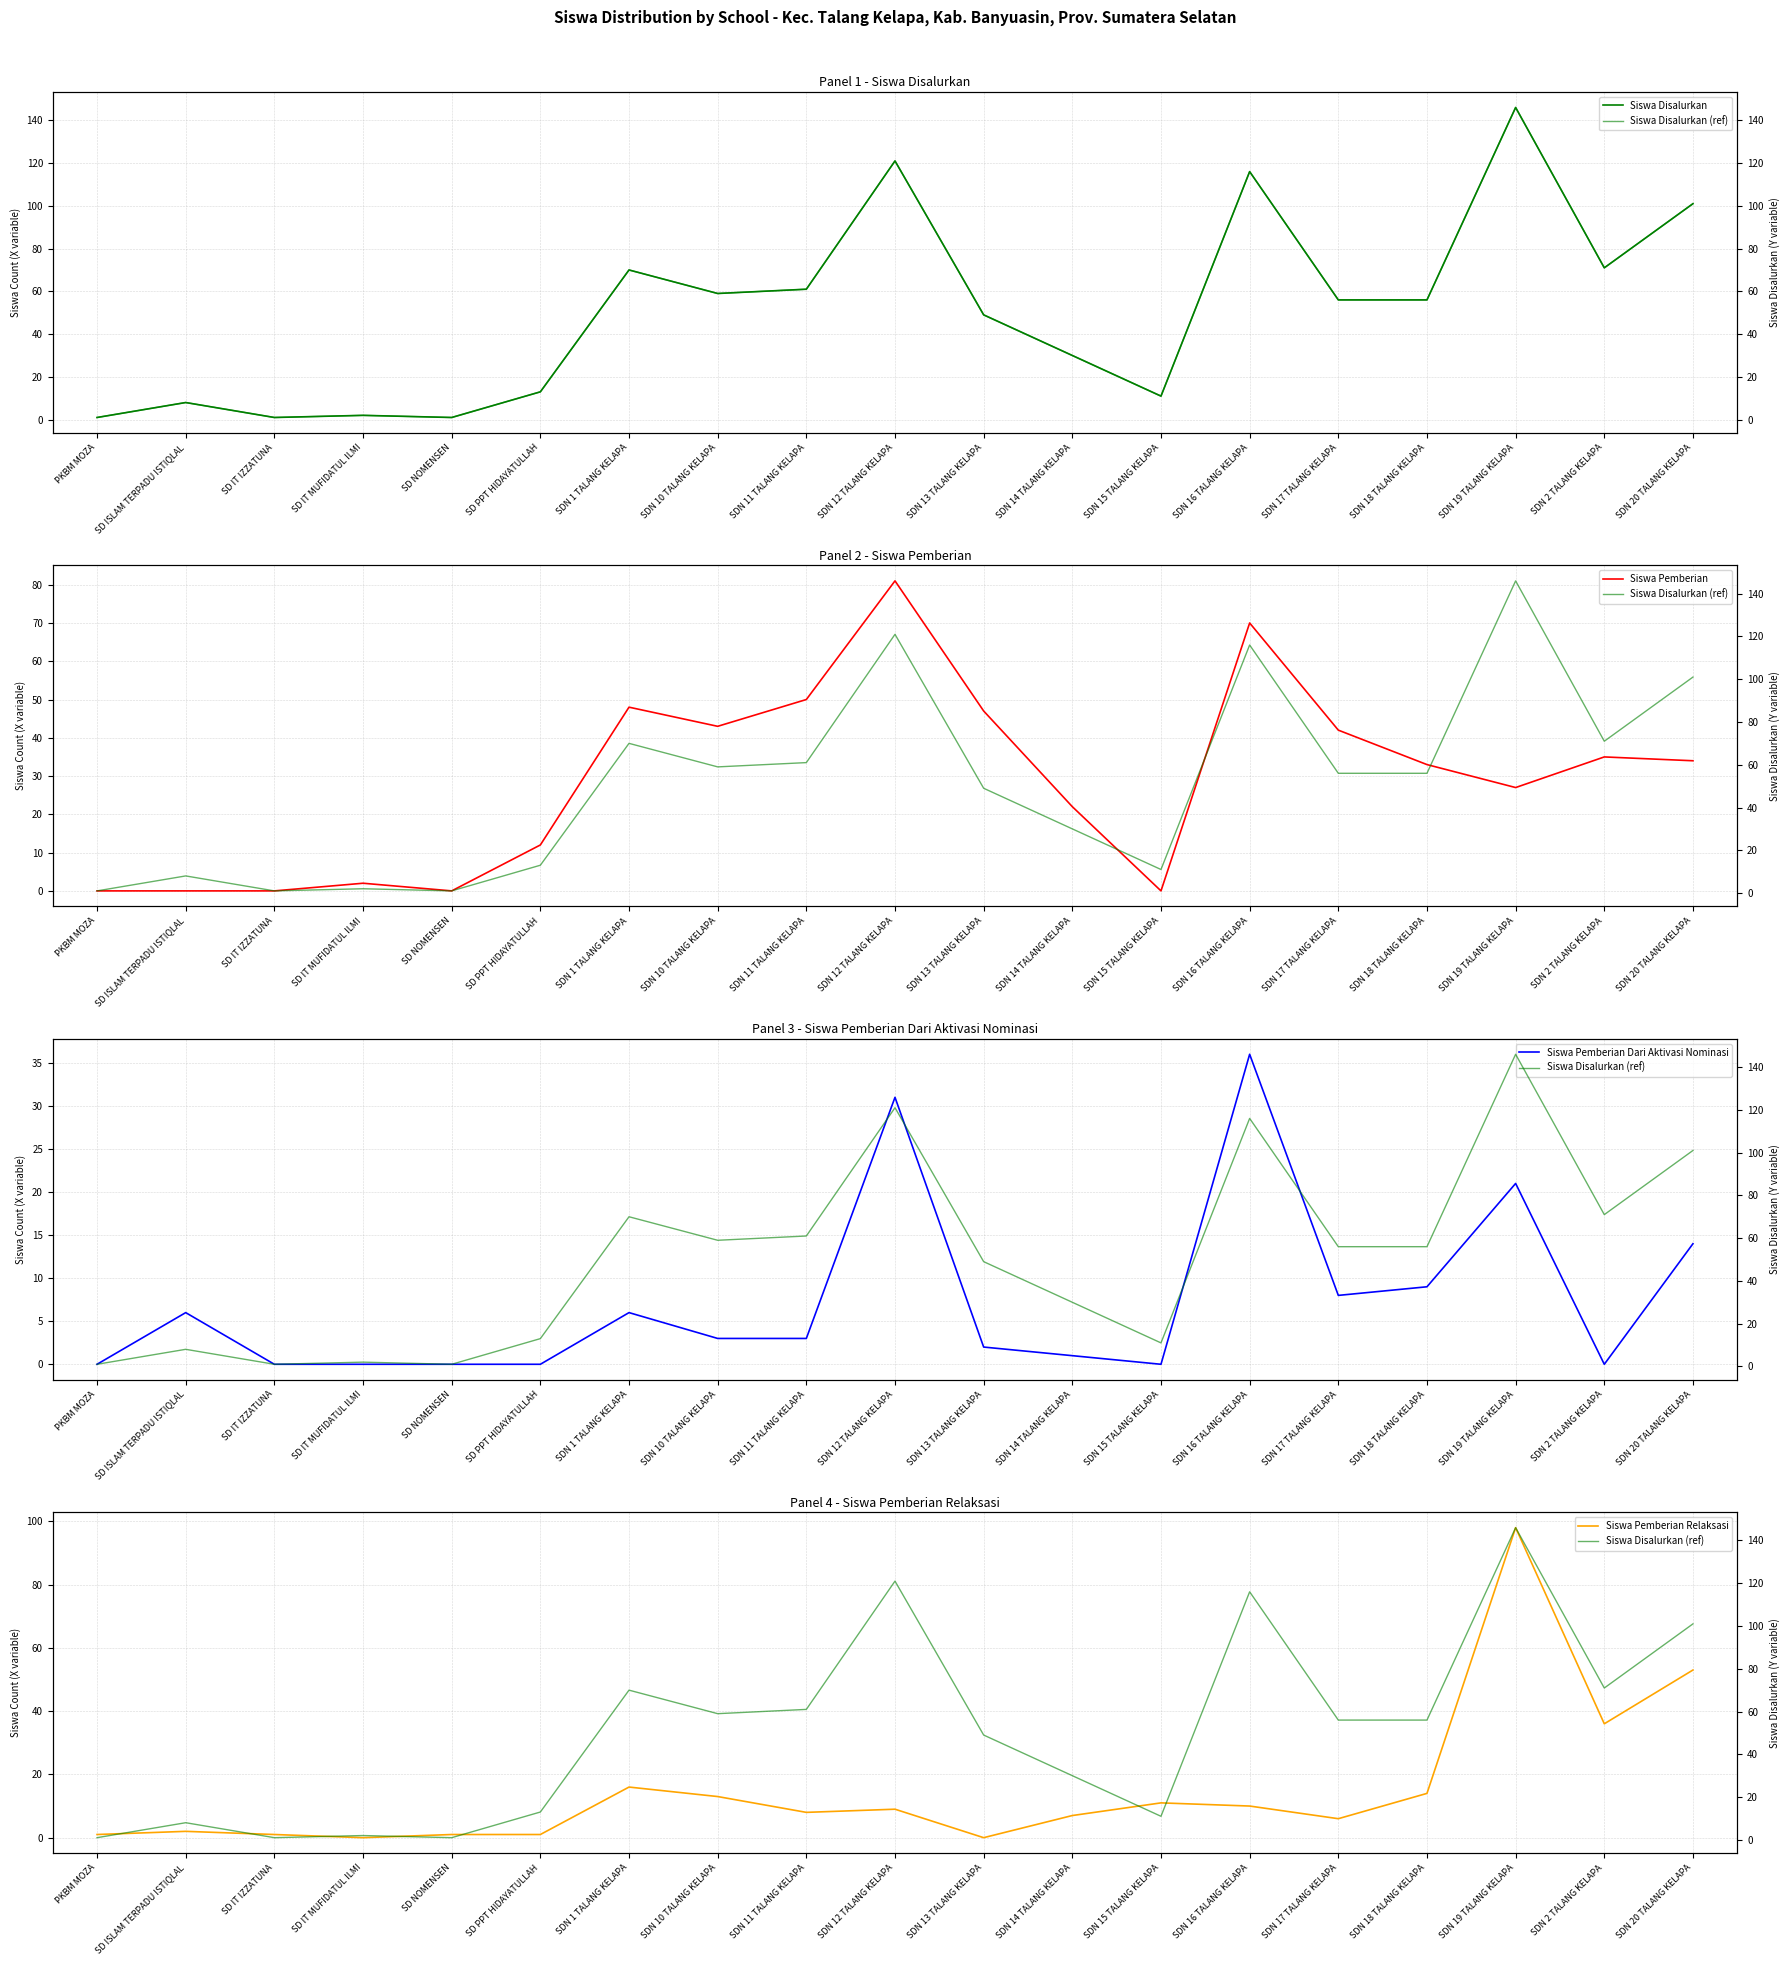

Does the chart display data point markers on the line(s)?

No